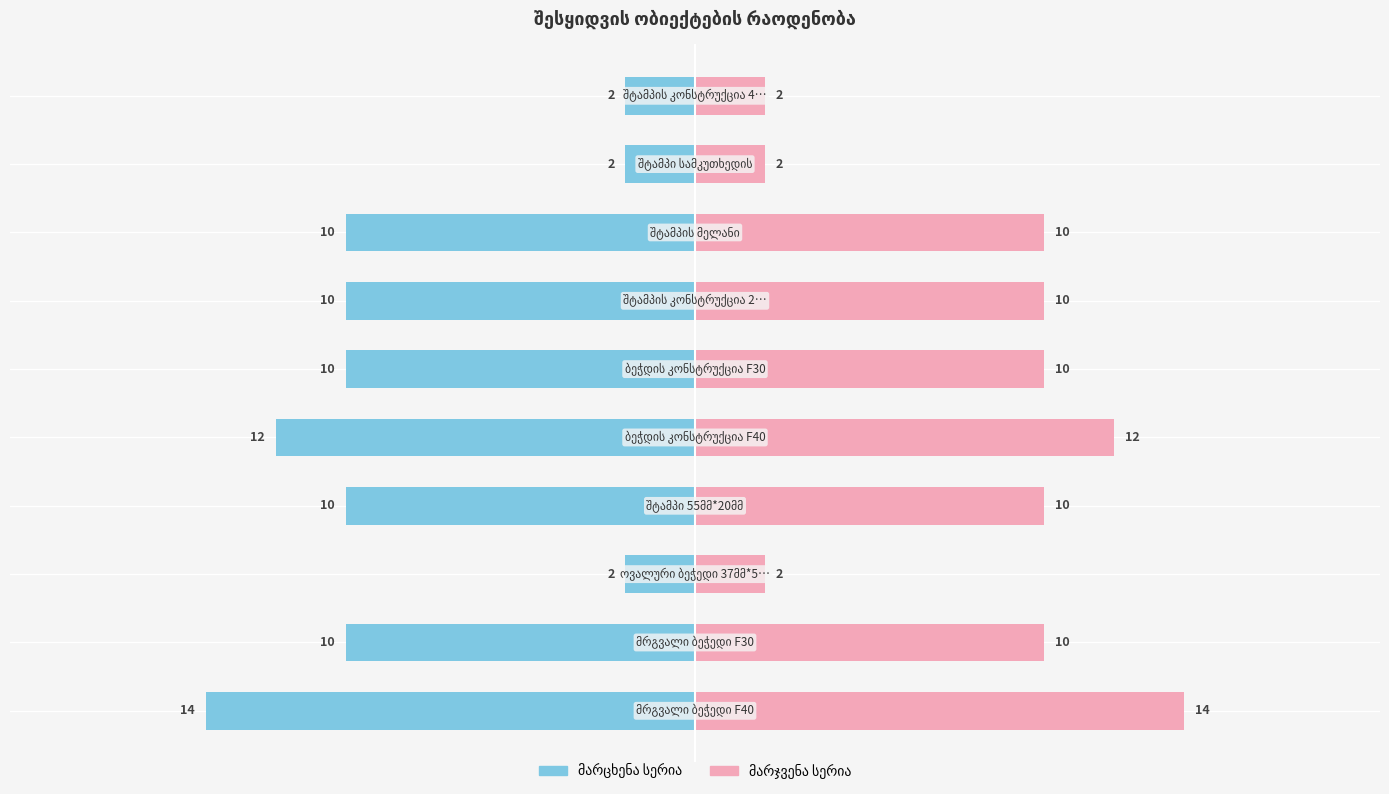

At how many categories does at least one series exceed -12?

10